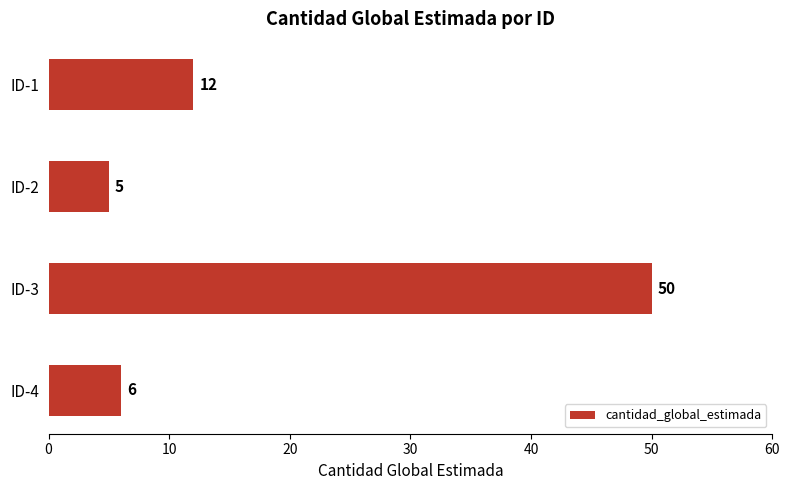

What is the sum of all values?

73